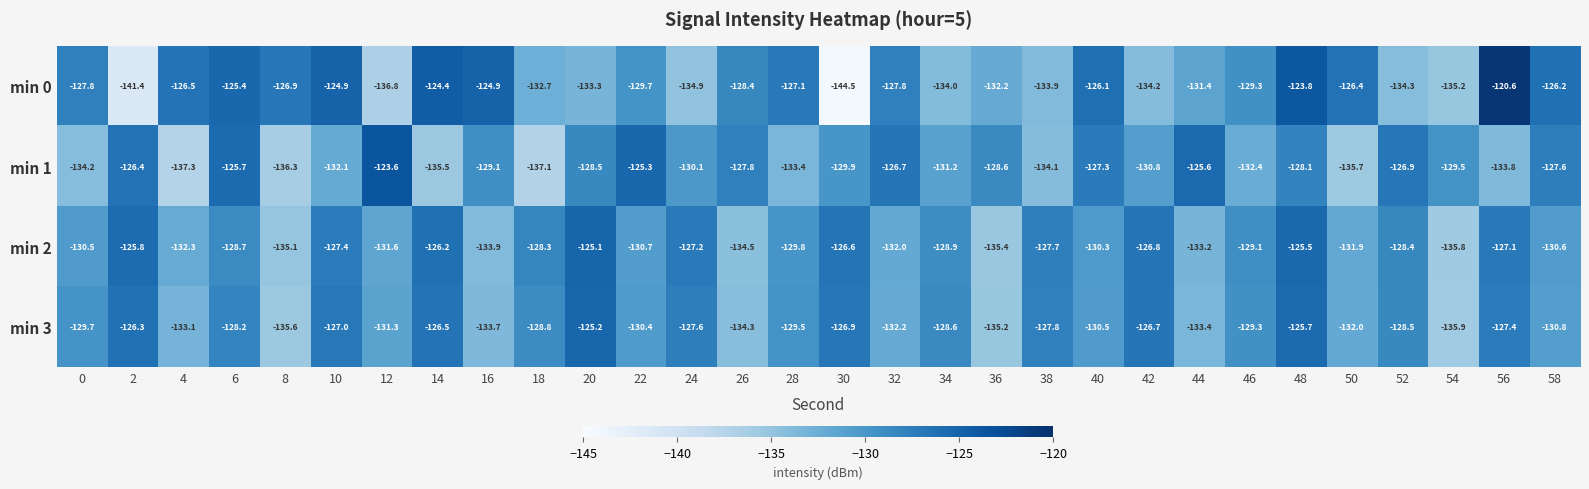

At which category is the sum across all series the highest?

48